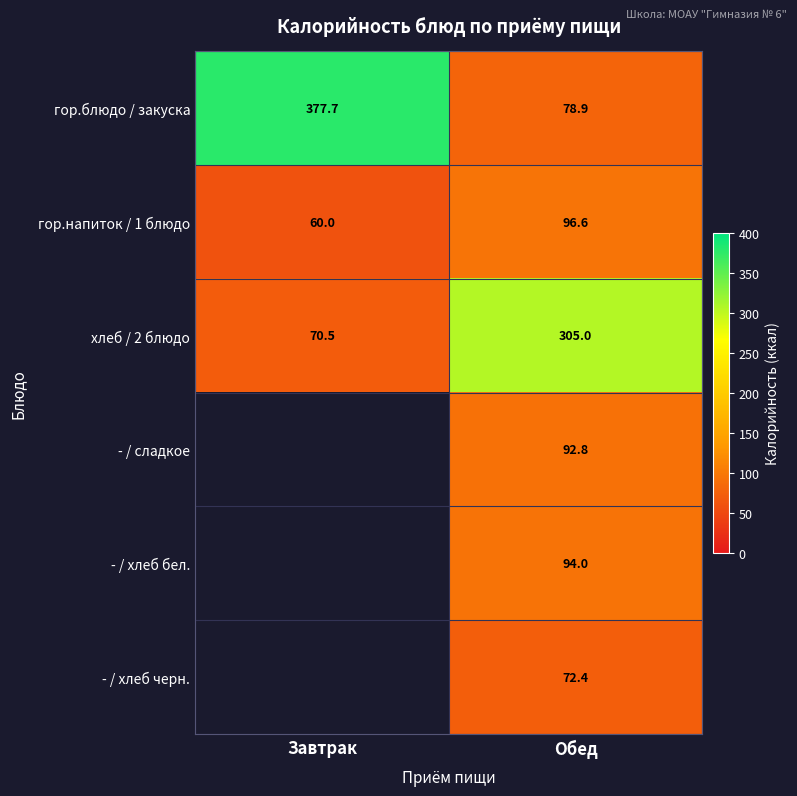

Is the value of хлеб / 2 блюдо at Обед greater than the value of гор.напиток / 1 блюдо at Завтрак?

Yes